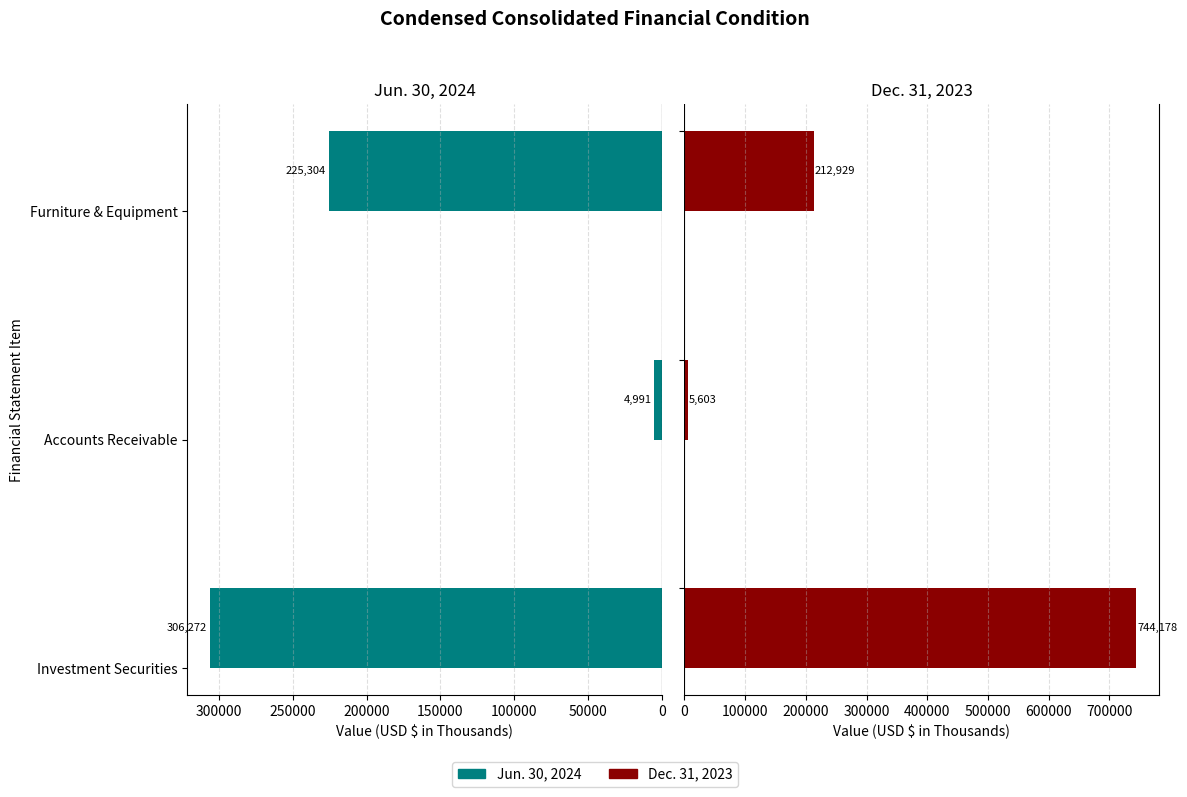

Reading right to left, extract all data points from this chart.

Jun. 30, 2024: 225304	4991	306272
Dec. 31, 2023: 212929	5603	744178